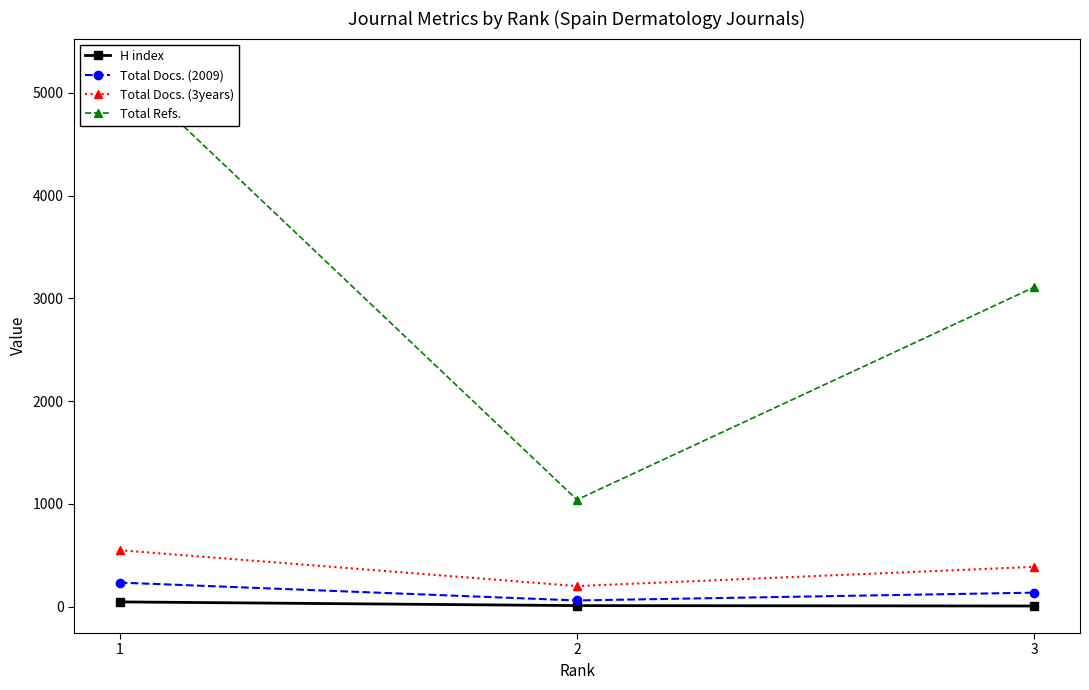

At 3, list the series in order from largest to smallest.

Total Refs., Total Docs. (3years), Total Docs. (2009), H index